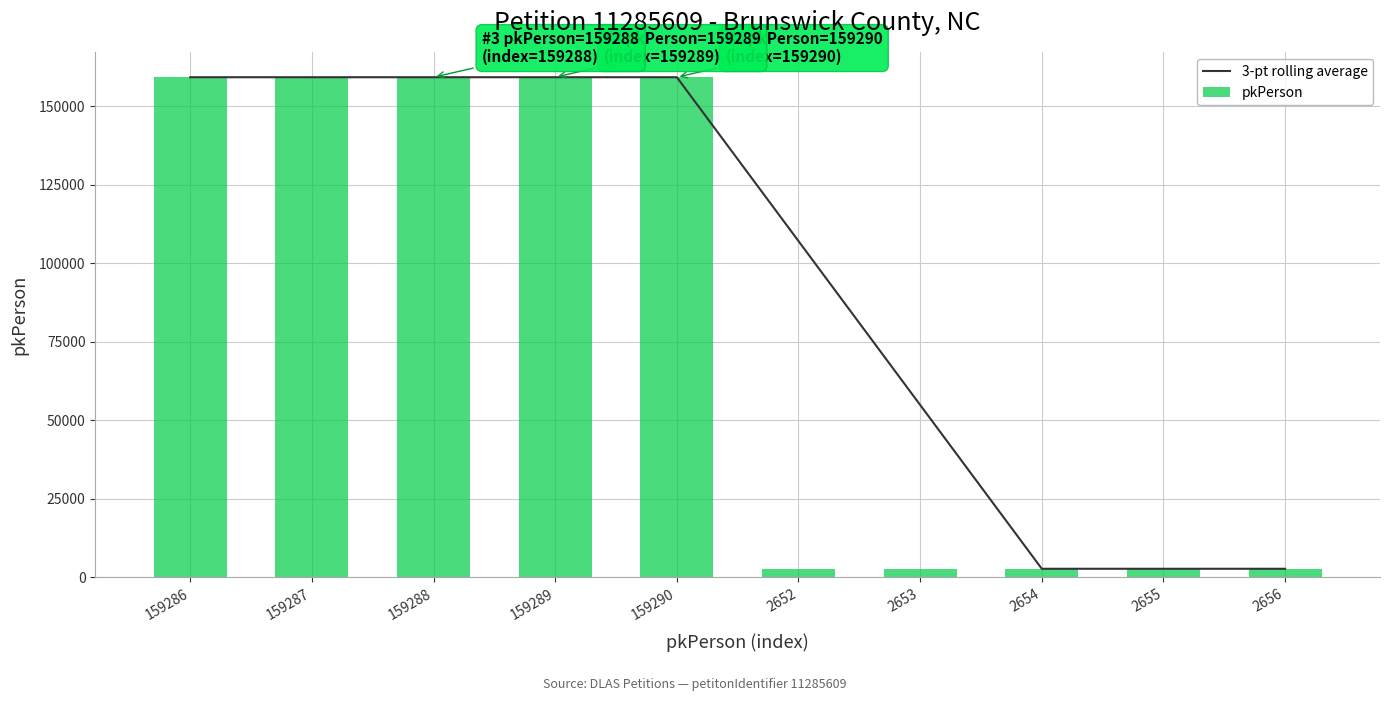

How many data points in 3-pt rolling average are above 159286?

4